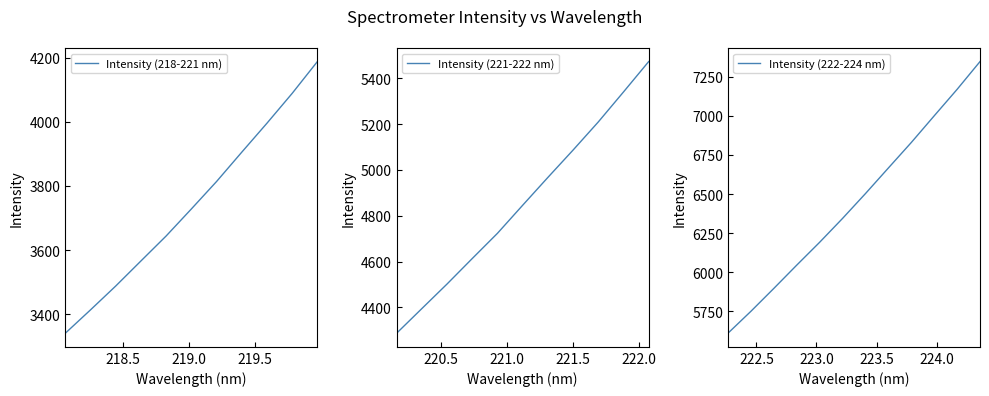

What is the sum of all values?

171966.9